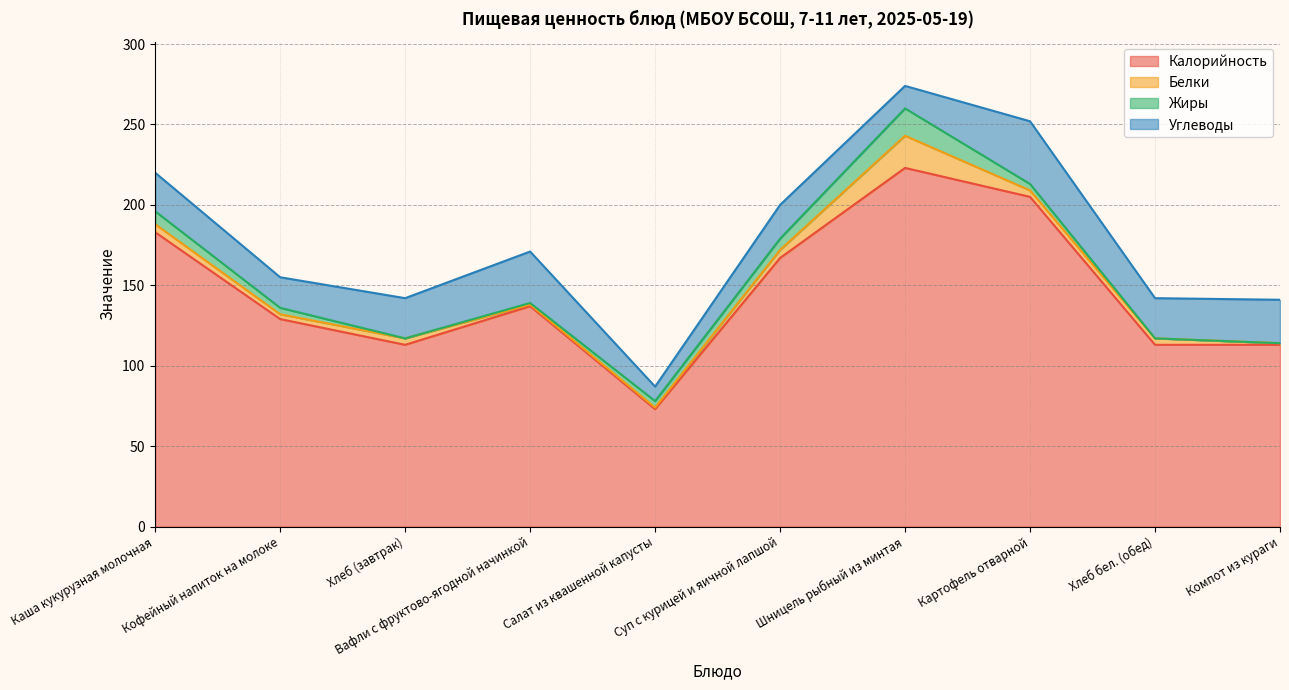

What is the difference between the maximum and minimum values in the Углеводы series?

30